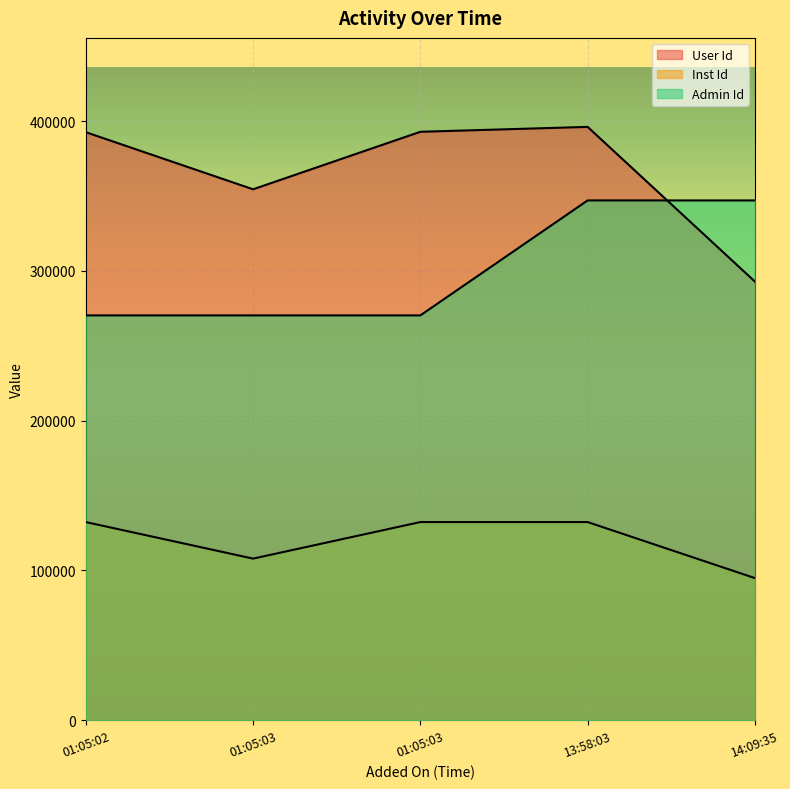

List the series in order of their overall mean, highest first.

User Id, Admin Id, Inst Id